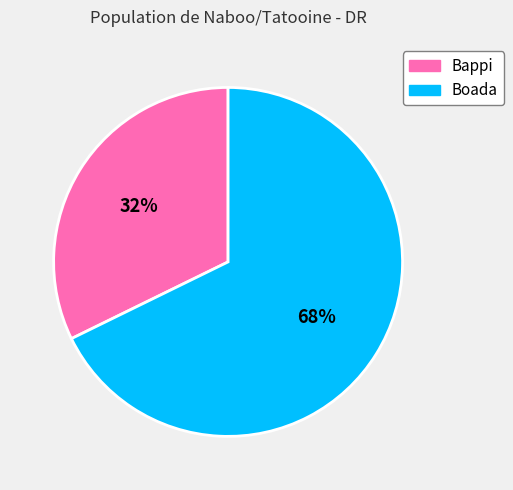

Which has a higher value, Boada or Bappi?

Boada